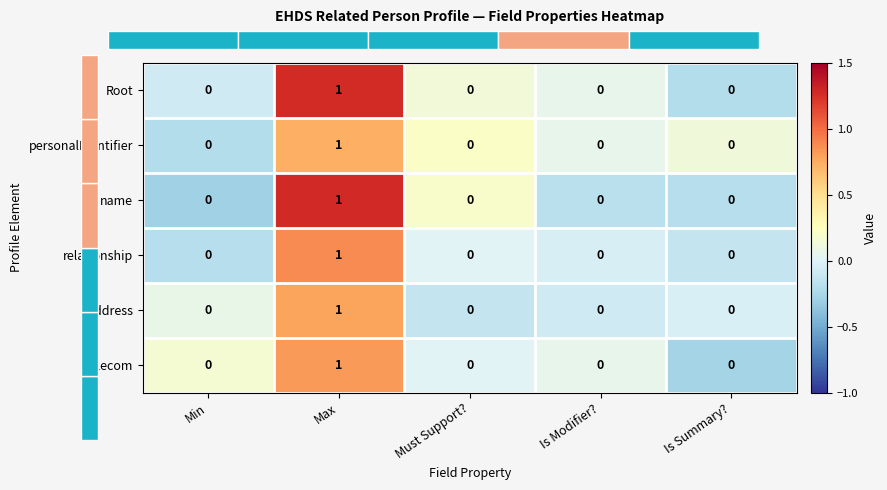

What is the total value across all series at Is Summary??

-0.7